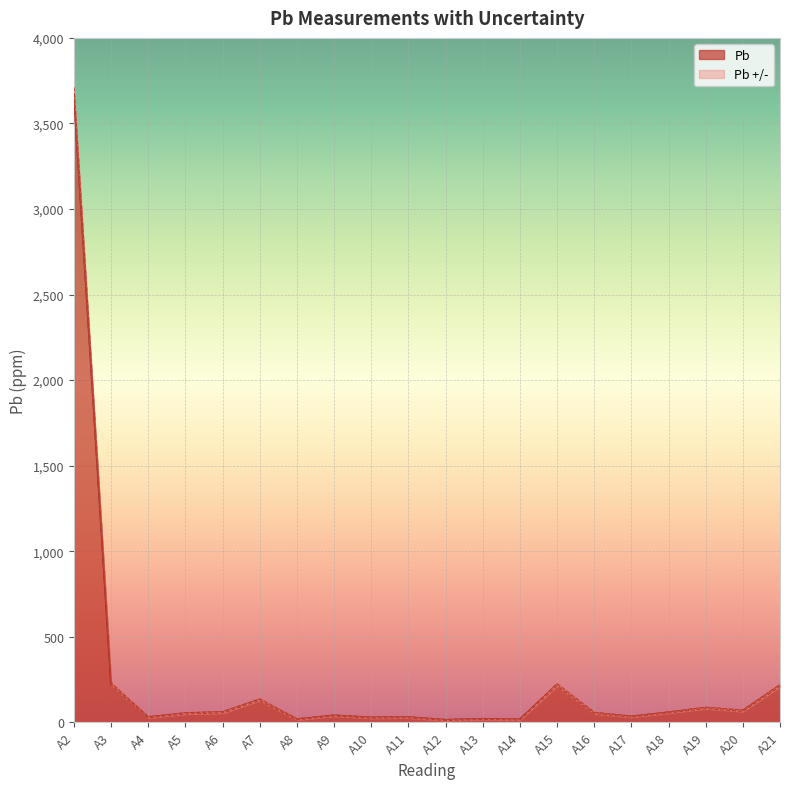

True or false: Pb +/- and Pb cross at least once.

False